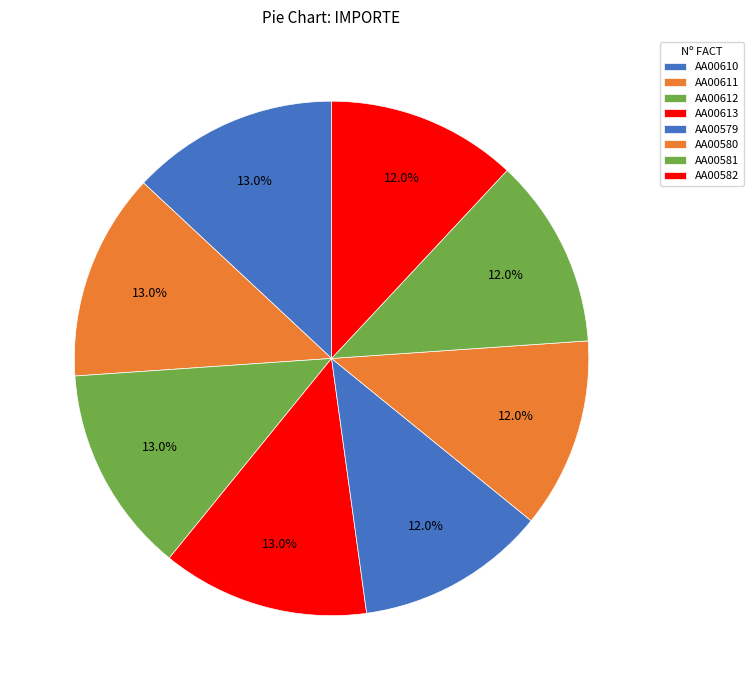

To the nearest percent, what is the average slice percentage?

12%